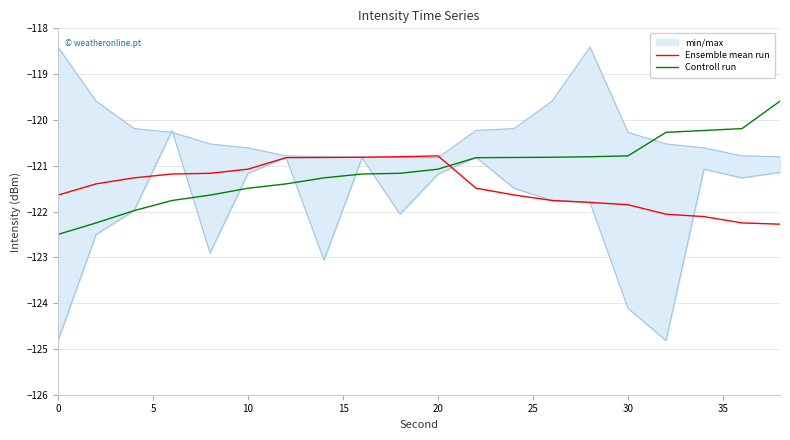

Is it true that Ensemble mean run equals -44.3 at 0?

False